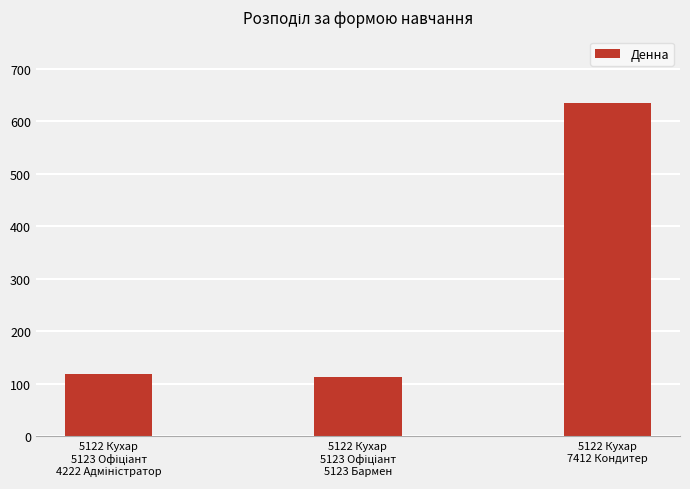

What is the difference between the maximum and minimum values?

522